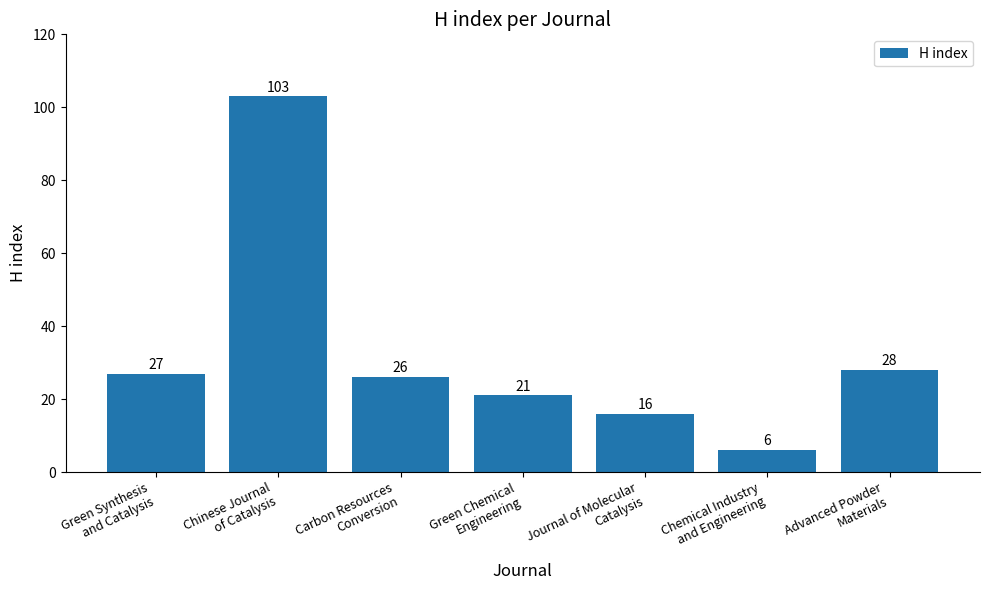

True or false: the data shows 6 at Chemical Industry
and Engineering.

True